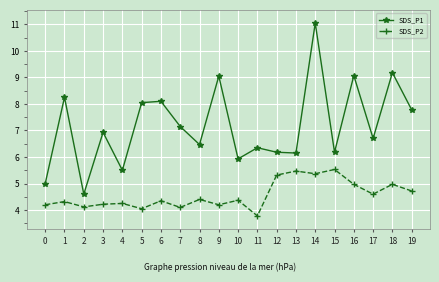

What is the value of the SDS_P1 point at the 19th from the left?

9.2